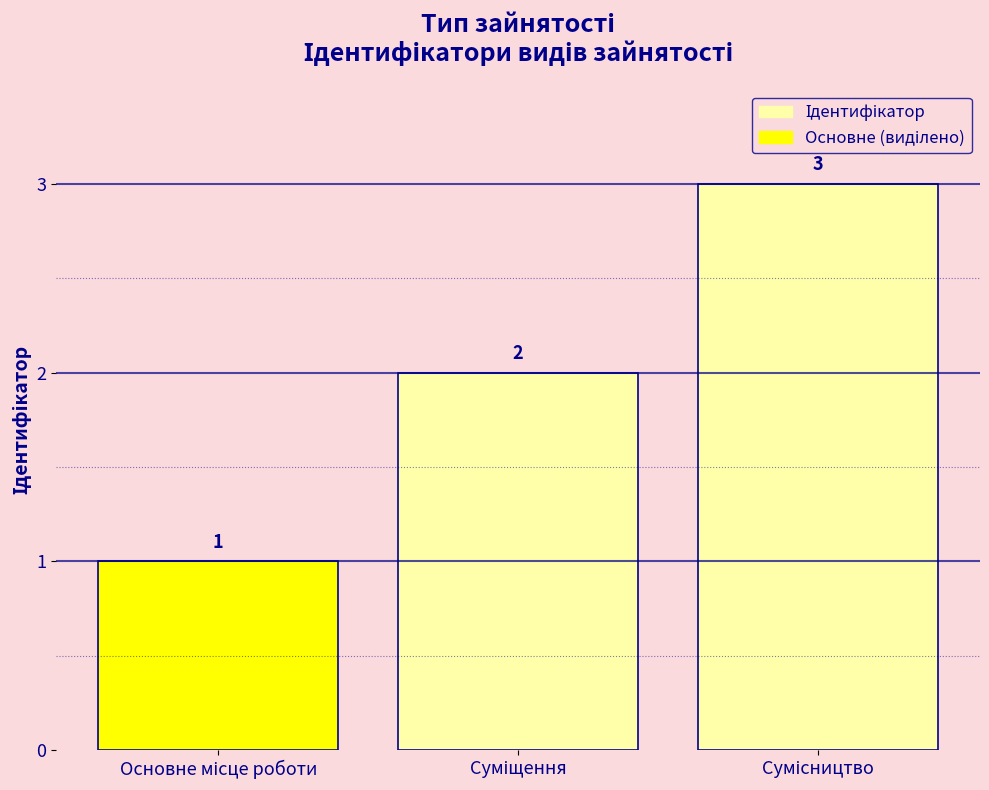

Count the values in the range 1 to 3.

3